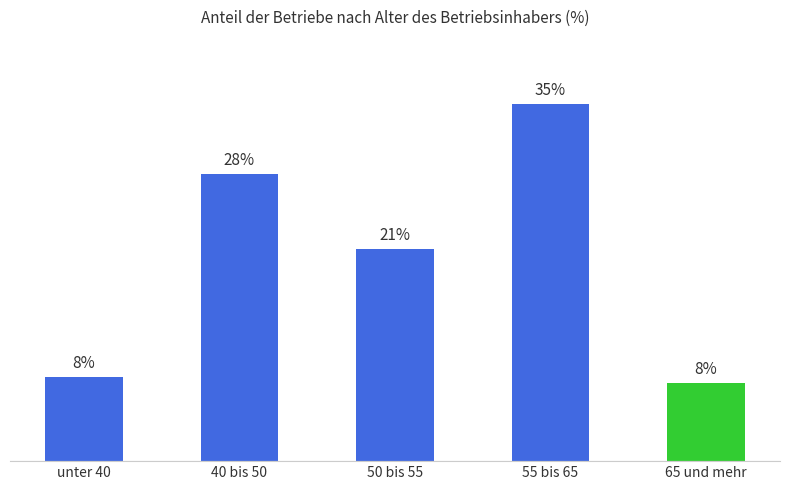

What position from the right is unter 40?

5